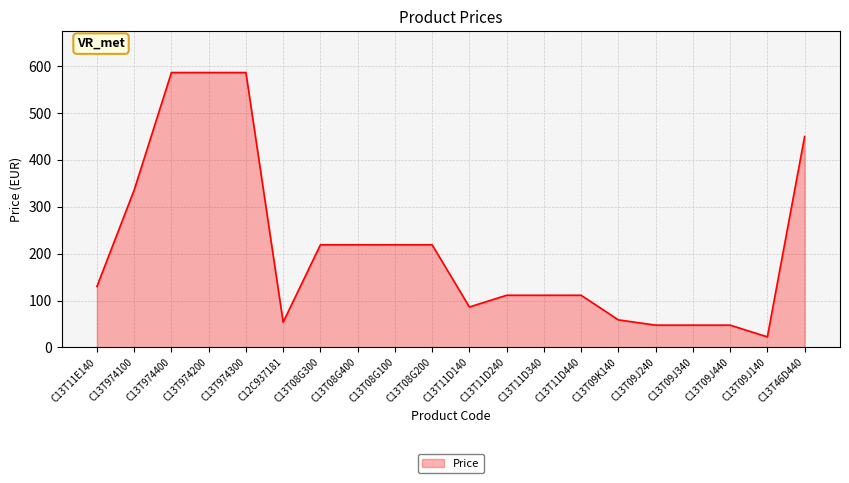

Does the chart have visible grid lines?

Yes